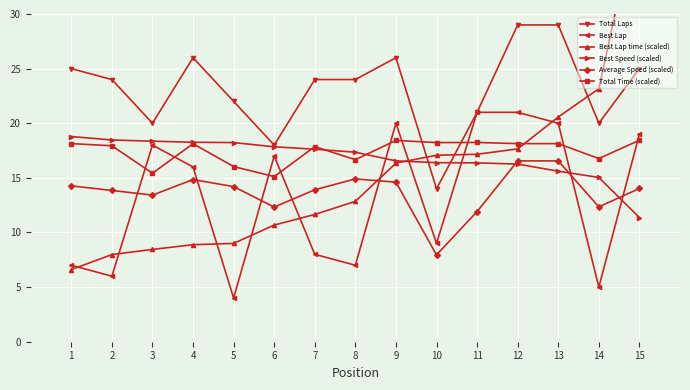

What is the difference between the maximum and minimum values in the Best Lap time (scaled) series?

33.7